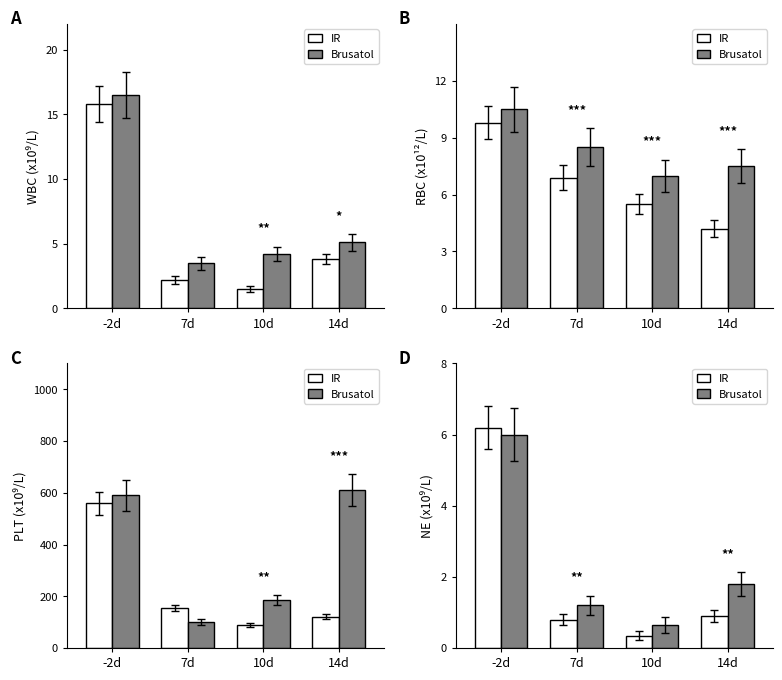

At which label is Brusatol closest to 3?

14d